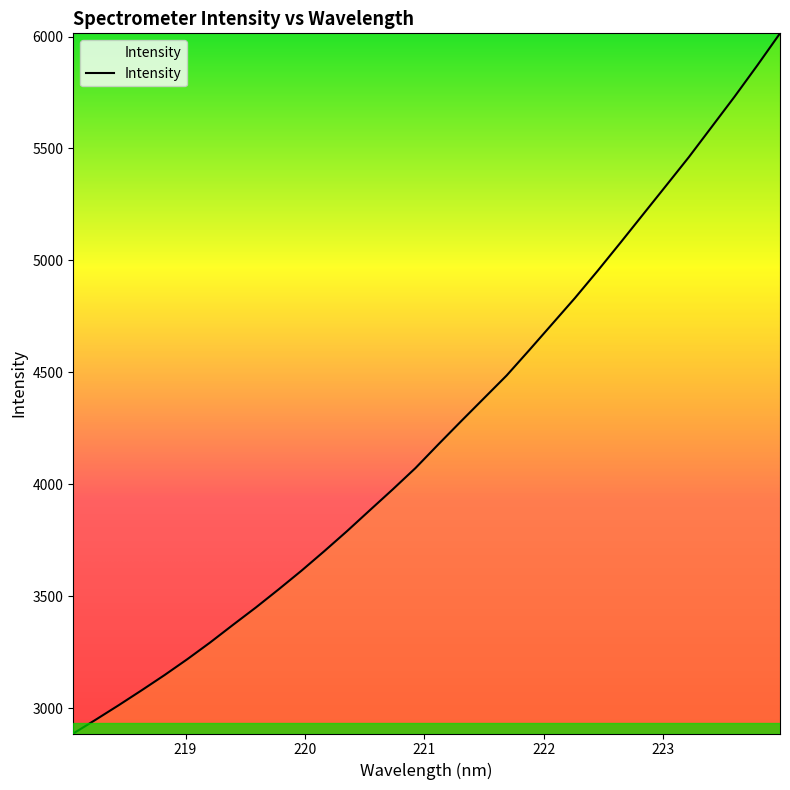

What is the minimum value shown in the chart?

2886.6